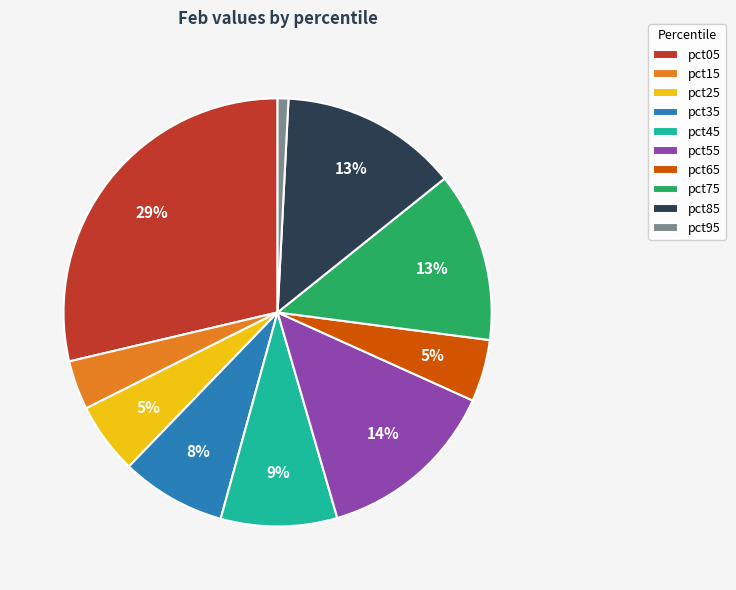

To the nearest percent, what portion does pct15 represent?

4%